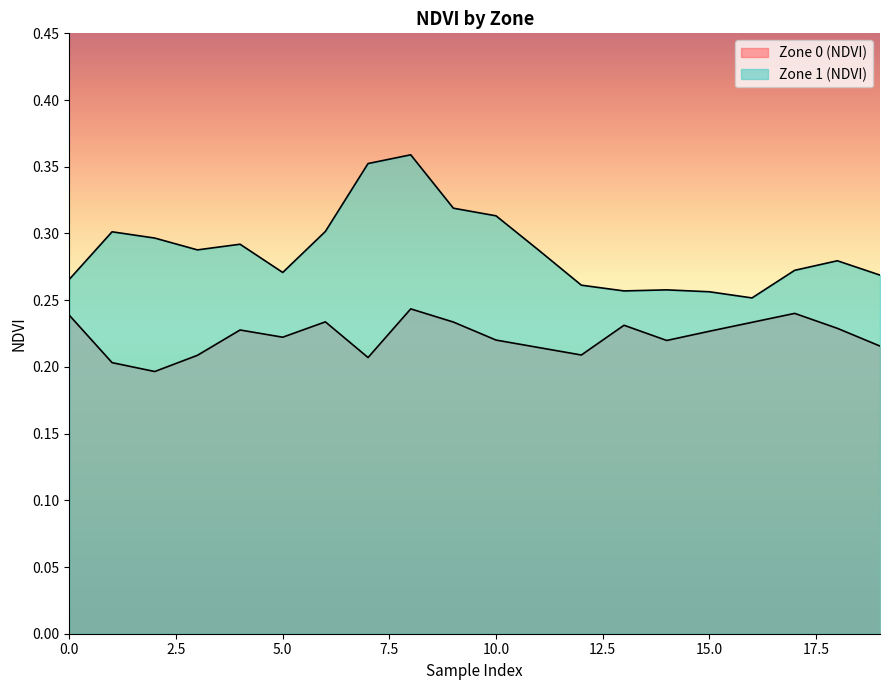

Which series changed the most between 10 and 11?

Zone 1 (NDVI)